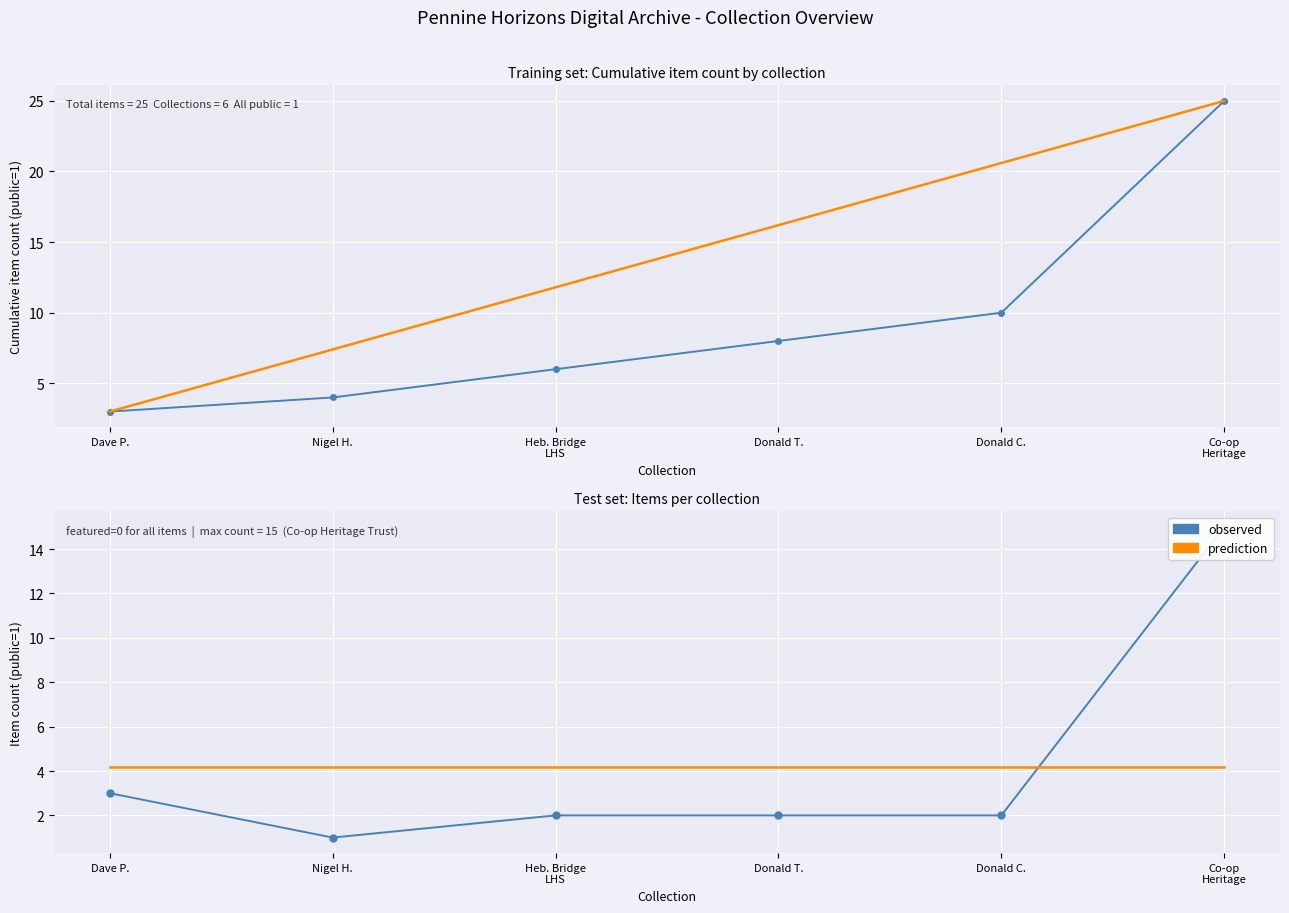

What are all the series names shown in the legend?

observed, prediction